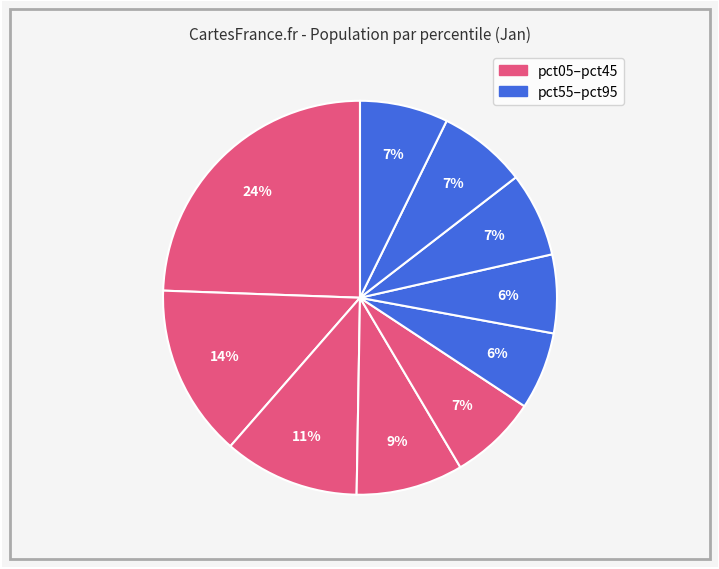

How many segments does this pie chart have?

10